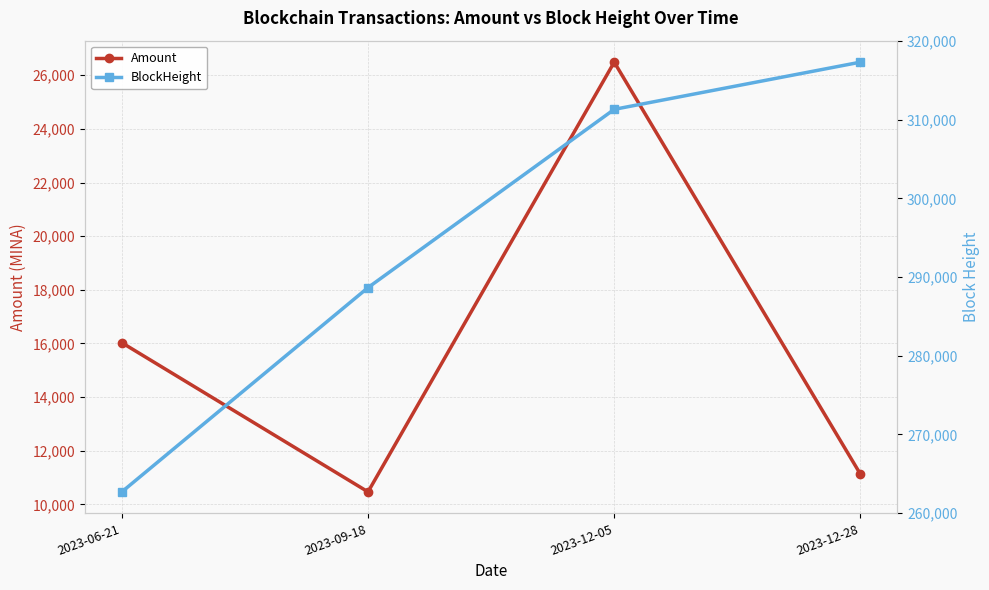

What is the label of the 3rd point from the right?

2023-09-18